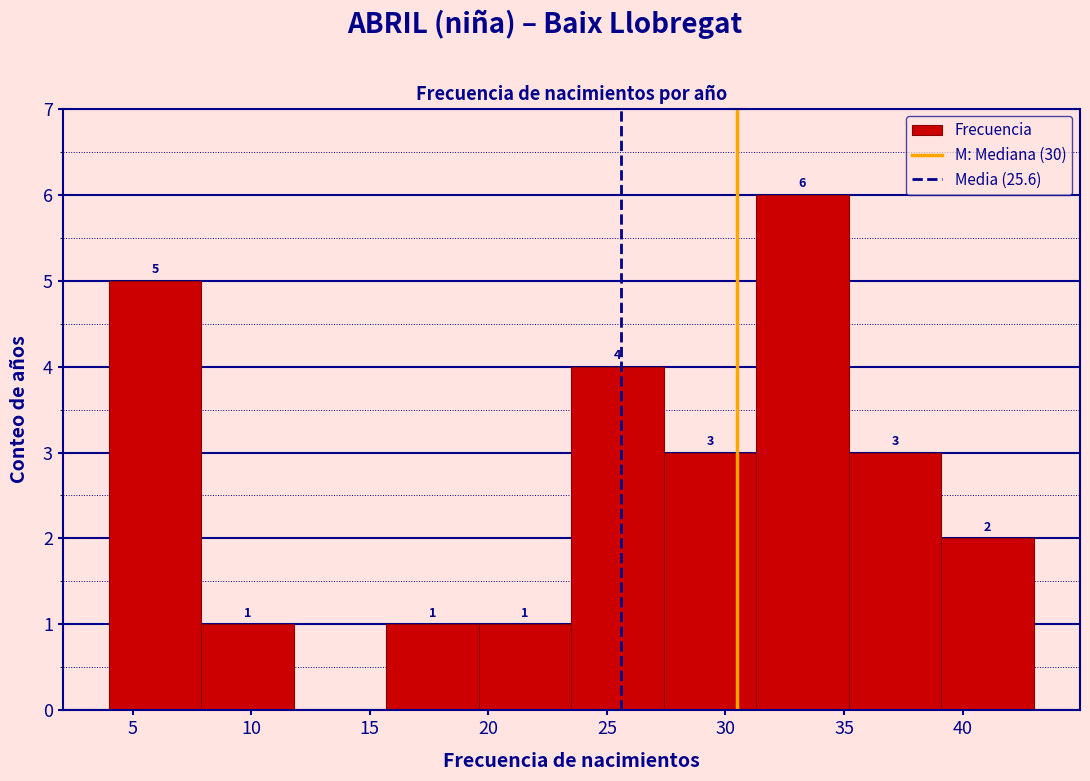

Over which range of the x-axis is the bar tallest?

31.3 to 35.2